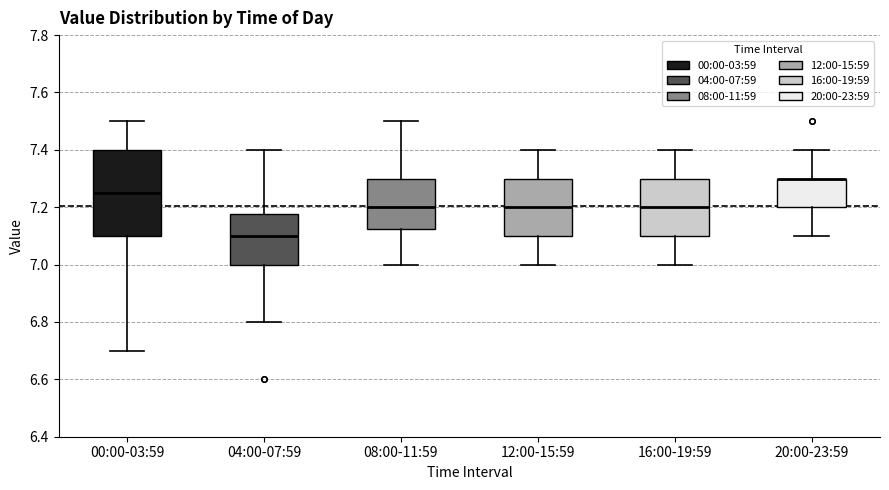

Reading left to right, read every box against the y-axis: the position of its median line, the range the box covers, and the ends of its whiskers. The values are not printed on the chart, so give them approximately, as read against the axis.

00:00-03:59: median 7.26, box 7.10 to 7.40, whiskers 6.70 to 7.50
04:00-07:59: median 7.10, box 7.00 to 7.18, whiskers 6.80 to 7.40
08:00-11:59: median 7.20, box 7.12 to 7.30, whiskers 7.00 to 7.50
12:00-15:59: median 7.20, box 7.10 to 7.30, whiskers 7.00 to 7.40
16:00-19:59: median 7.20, box 7.10 to 7.30, whiskers 7.00 to 7.40
20:00-23:59: median 7.30 (drawn on the box's upper edge), box 7.20 to 7.30, whiskers 7.10 to 7.40